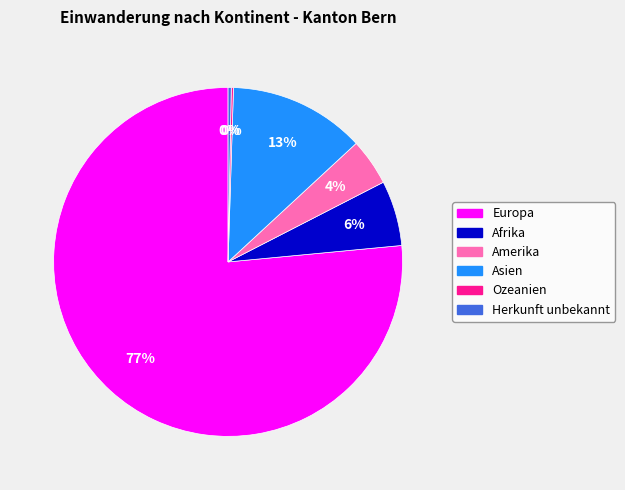

To the nearest percent, what is the average slice percentage?

17%